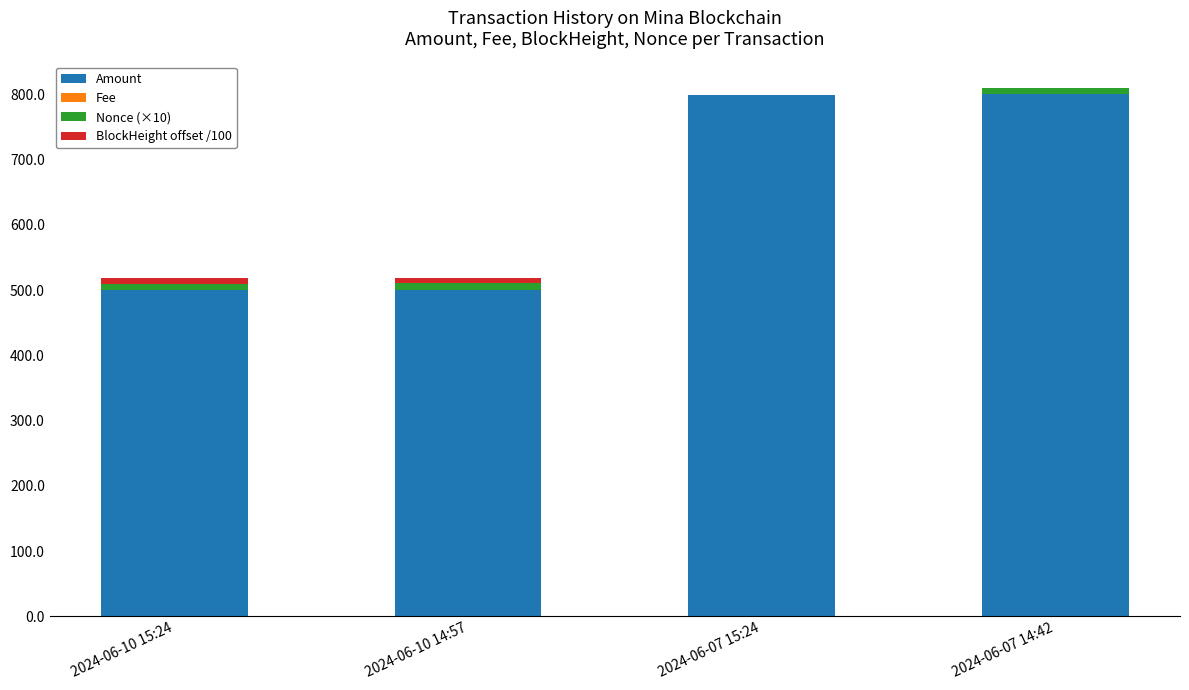

Is it true that Amount equals 500.0 at 2024-06-10 14:57?

True